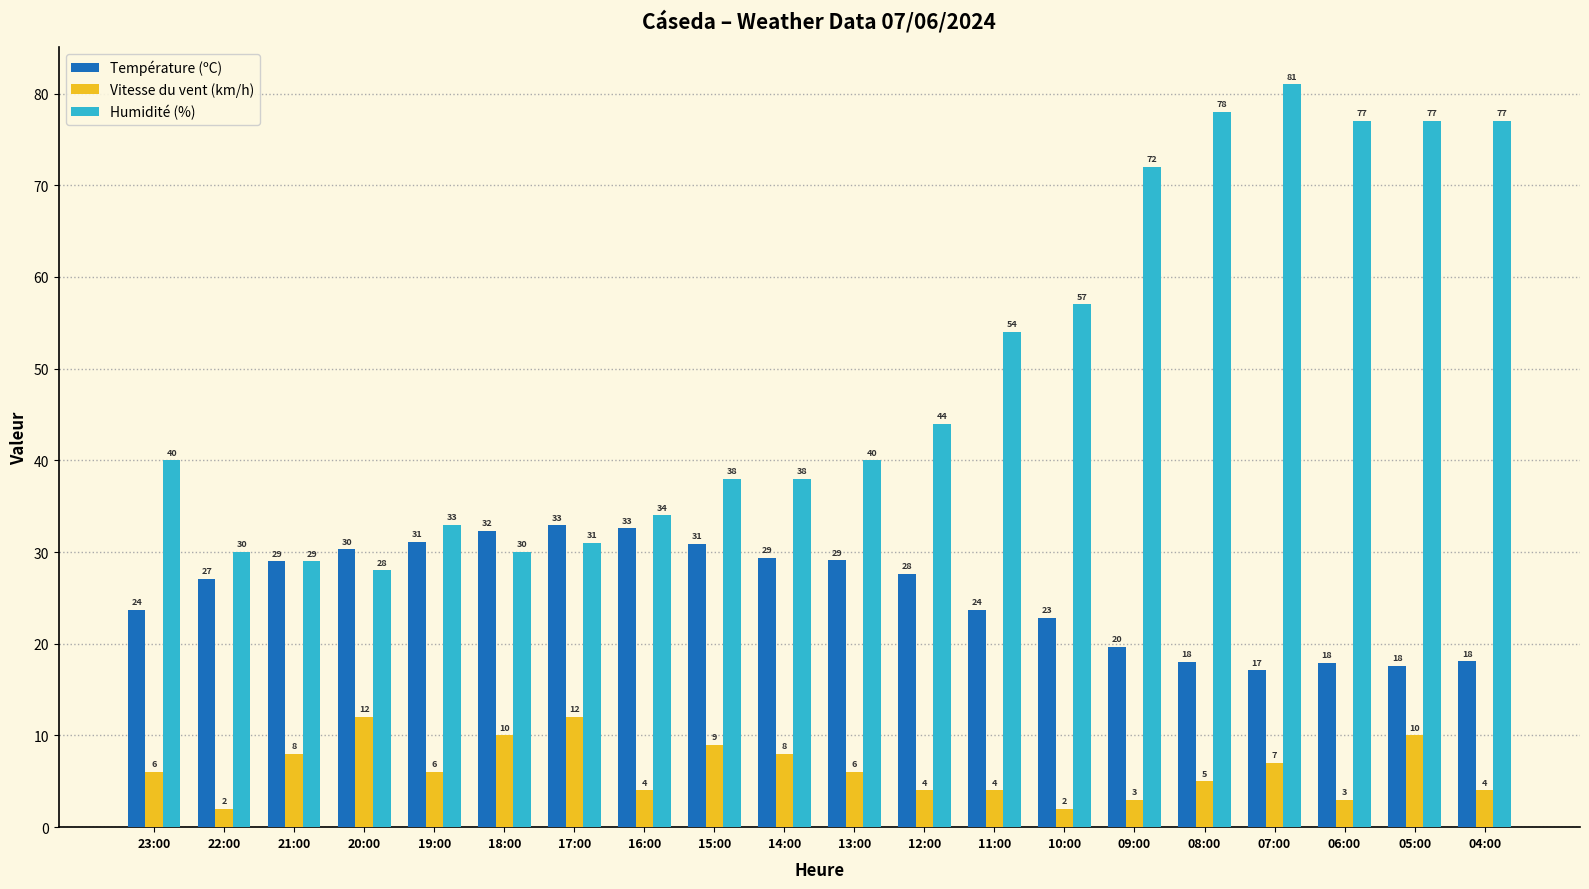

How many distinct data groups are displayed?

3